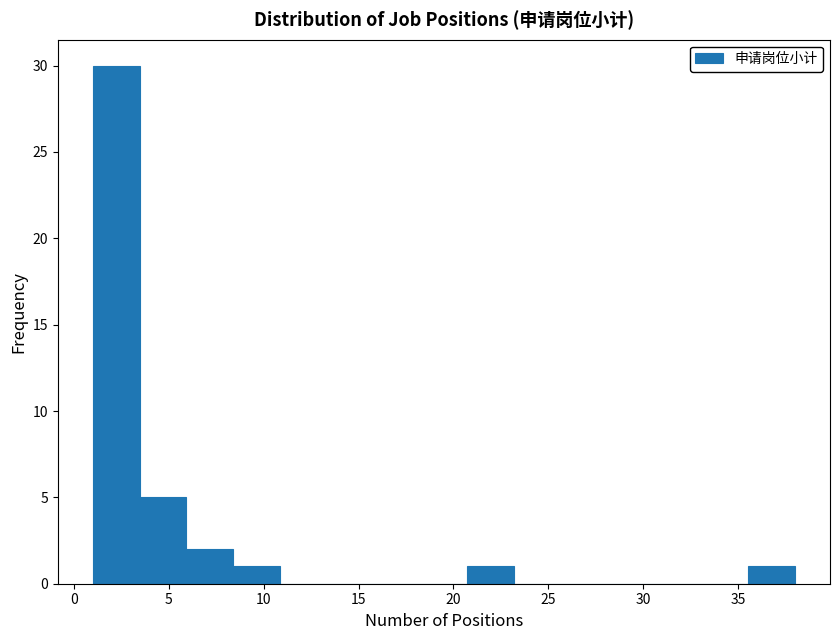

Over which range of the x-axis is the bar tallest?

1.0 to 3.5